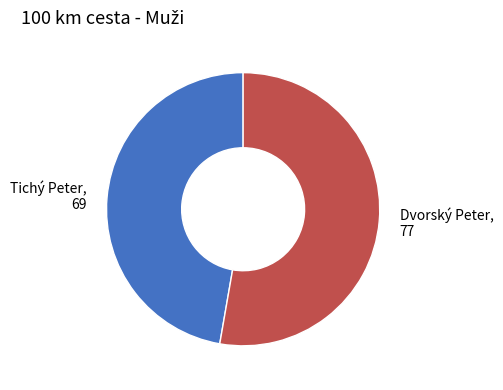

What is the ratio of the value at Tichý Peter, 69 to the value at Dvorský Peter, 77?

0.9